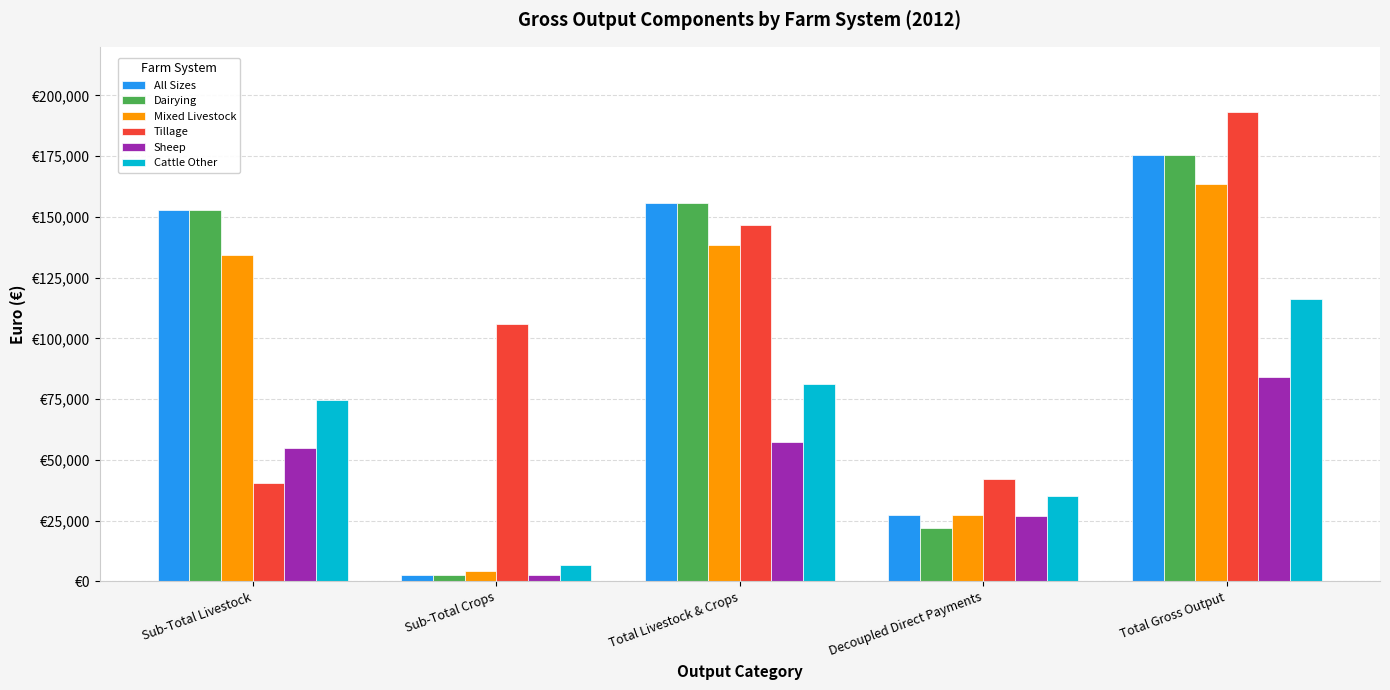

At which label is Dairying closest to 88990?

Sub-Total Livestock